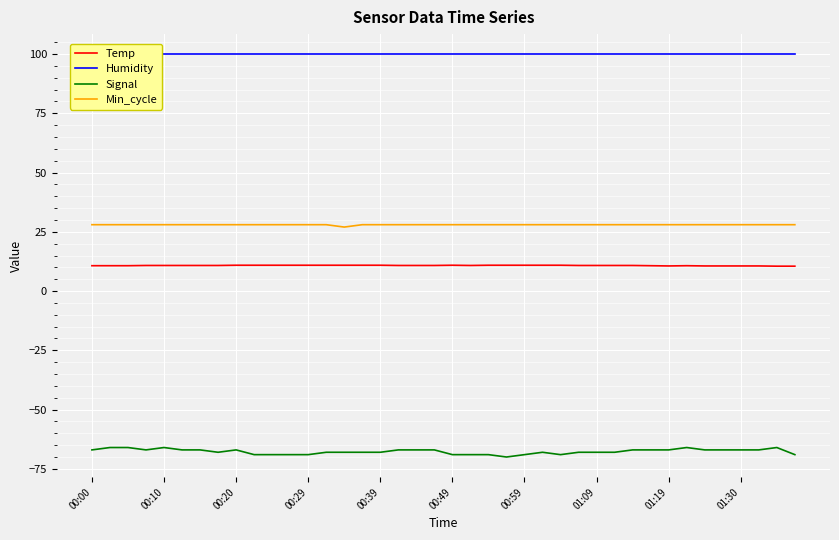

Count the number of categories in the chart.

40